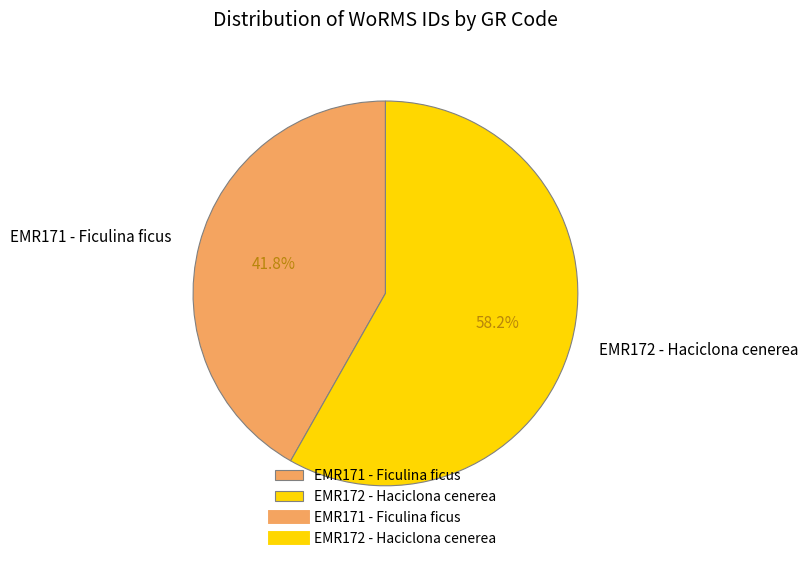

To the nearest percent, what is the difference between the EMR172 - Haciclona cenerea and EMR171 - Ficulina ficus slice percentages?

16%